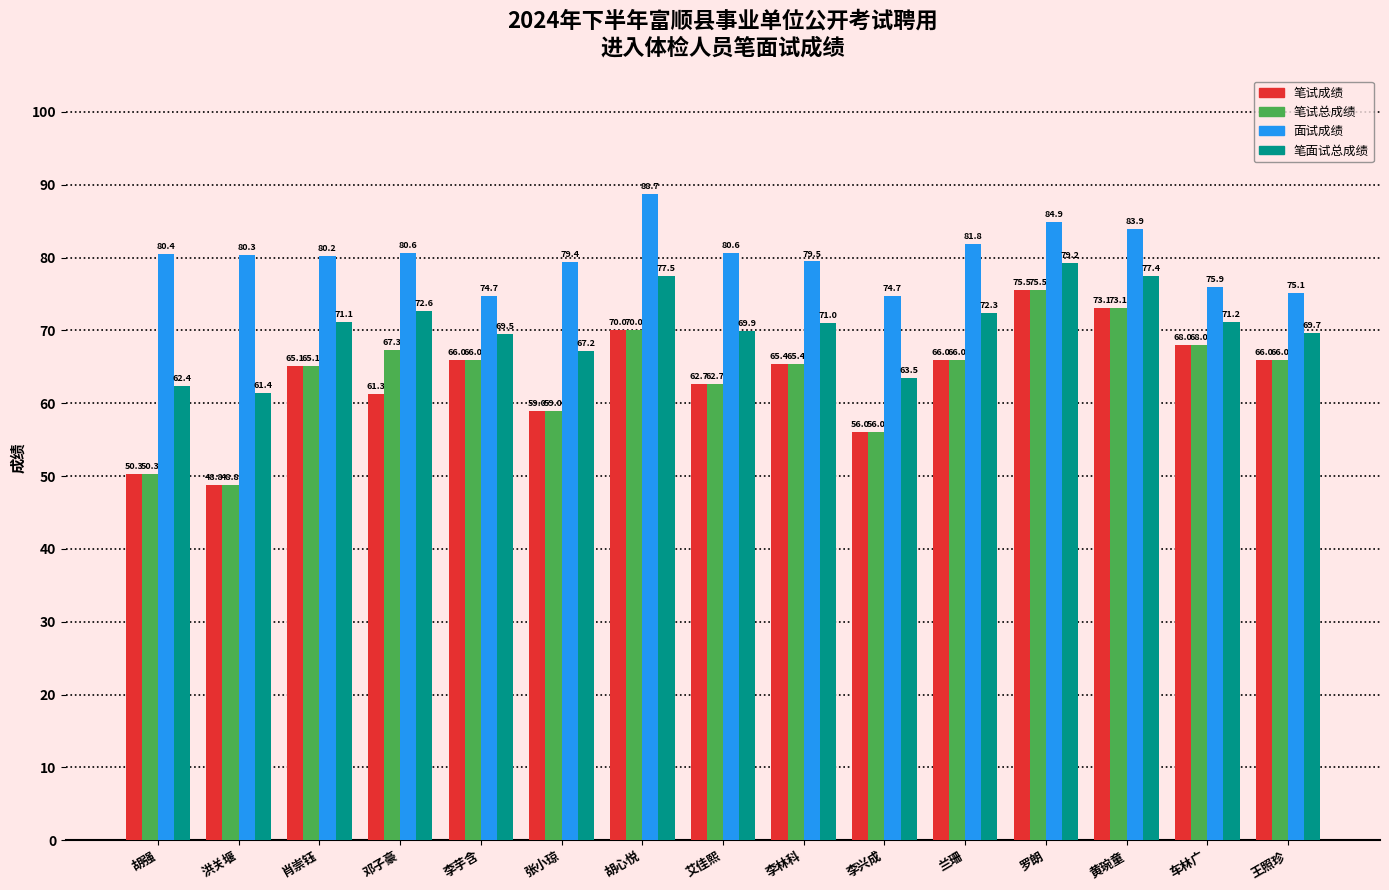

Which series changed the most between 兰珊 and 车林广?

面试成绩